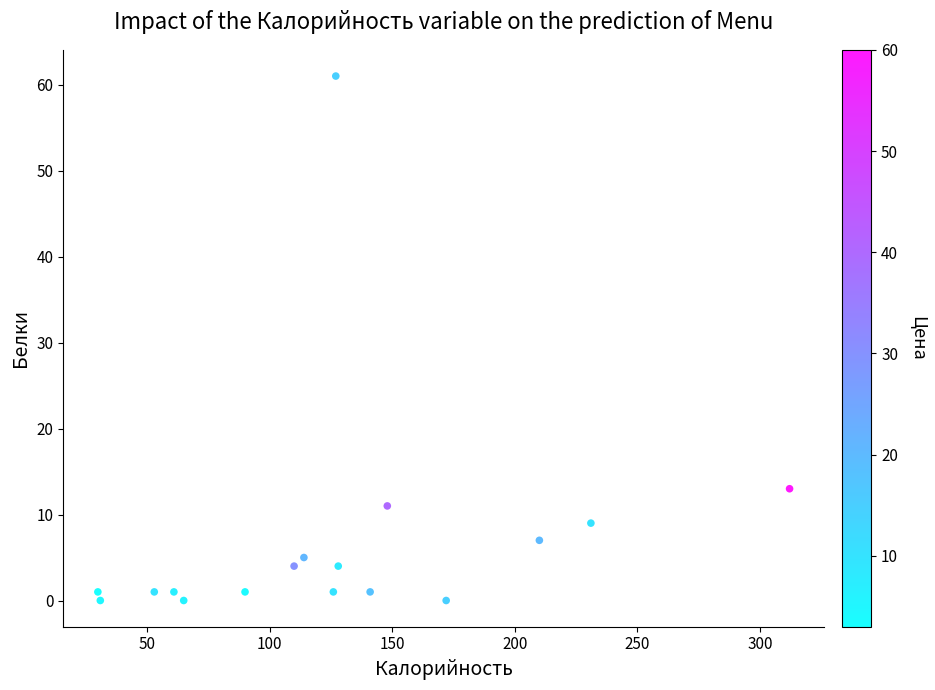

What is the range of X values (max minus min)?

282